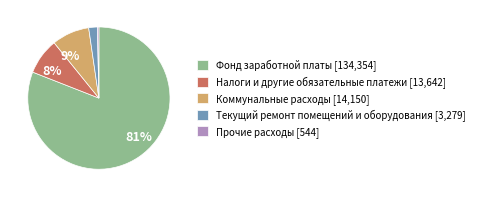

How many slices are in this pie chart?

5